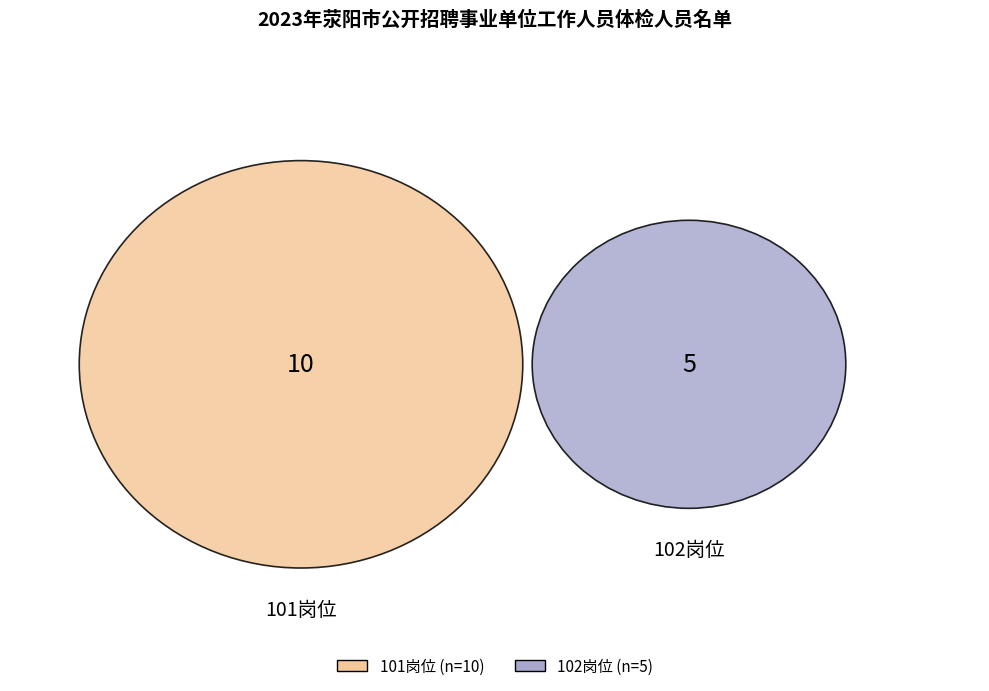

Is it true that 102岗位 is 45% of the pie?

False